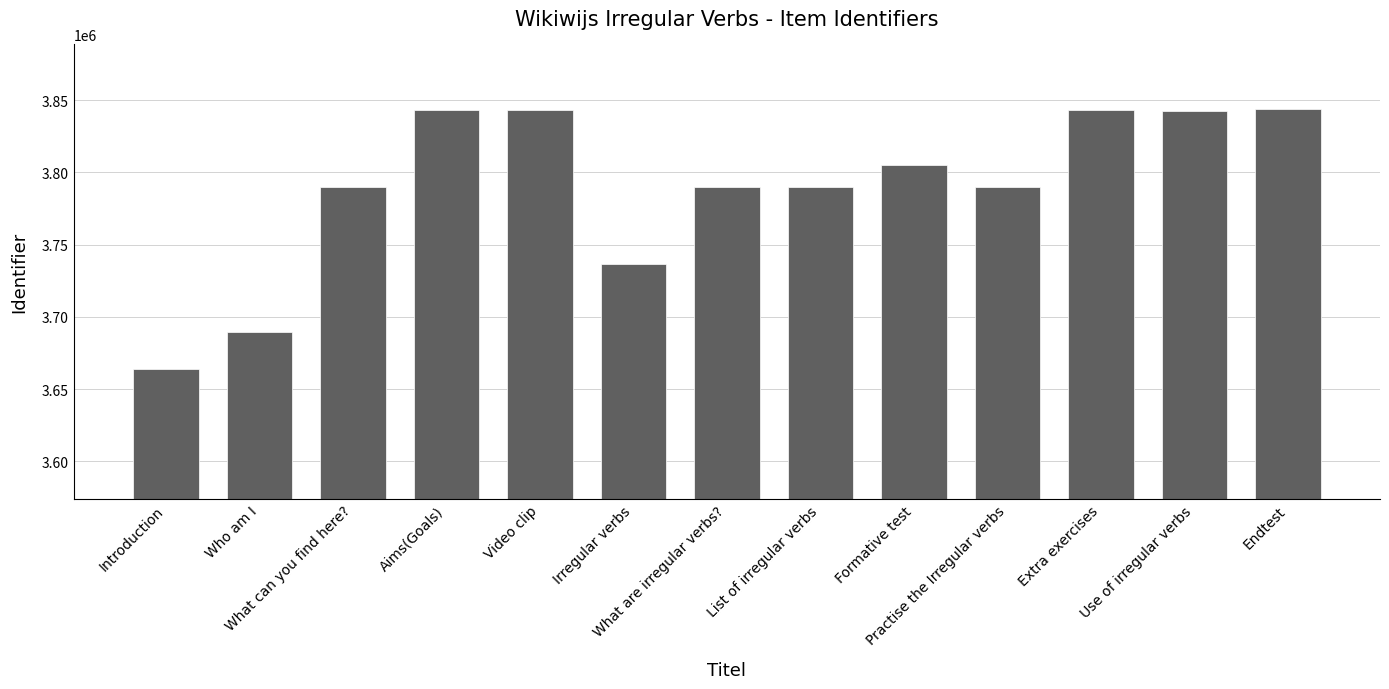

What position from the left is Who am I?

2